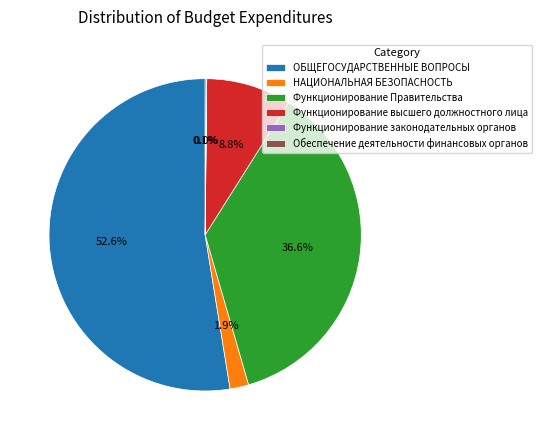

What percentage is NOT represented by Функционирование высшего должностного лица?

91.2%